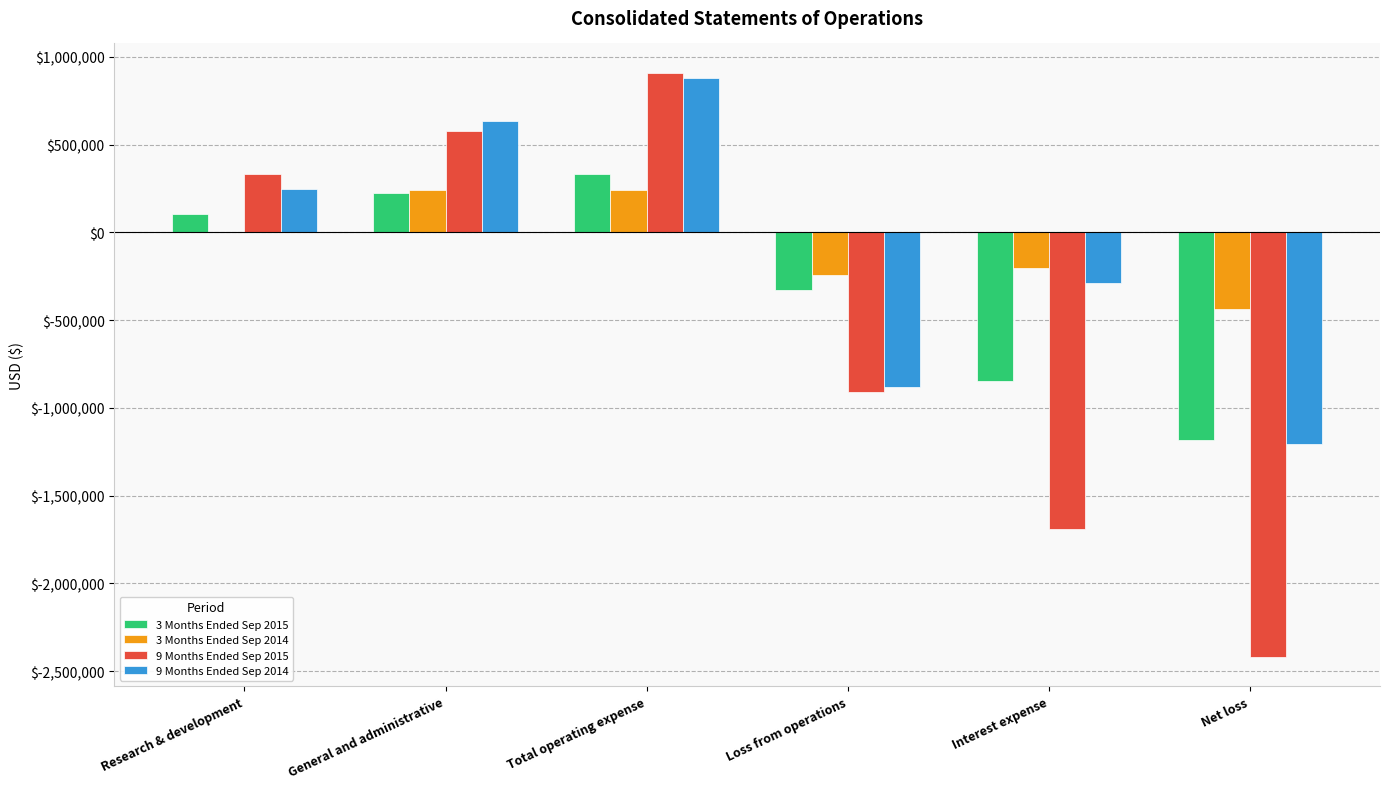

Is it true that 3 Months Ended Sep 2014 equals 242325 at Total operating expense?

True